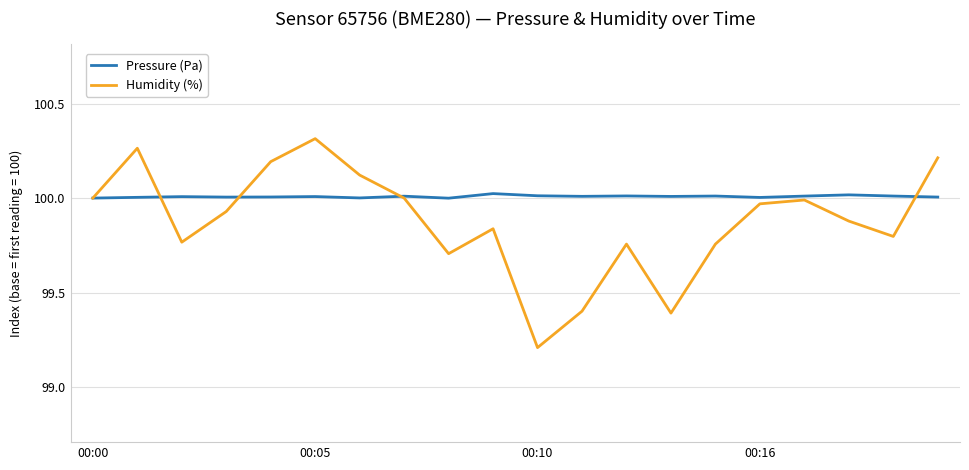

Which series has the largest total across all categories?

Pressure (Pa)